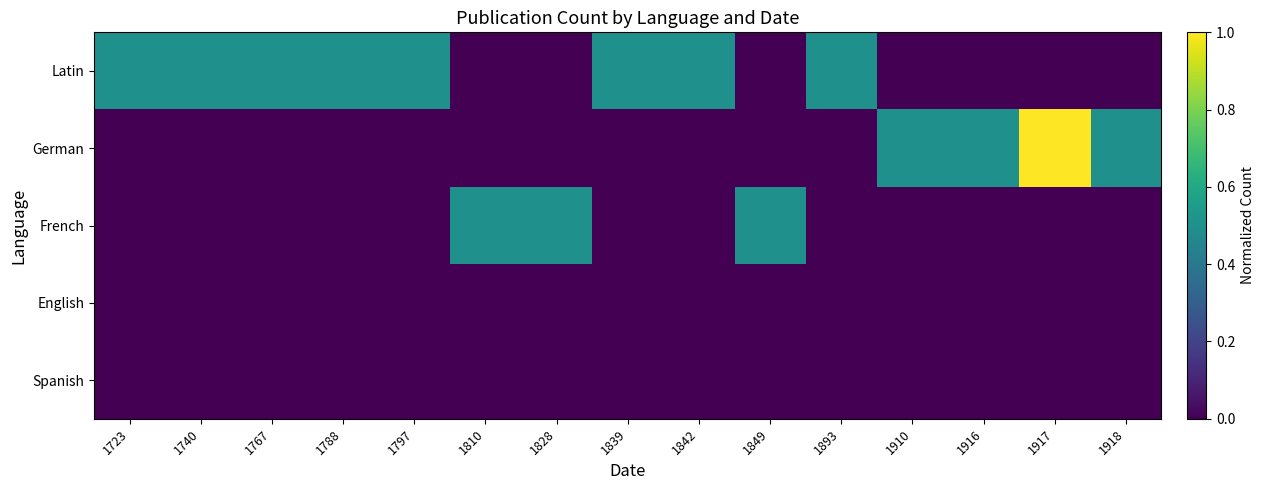

Reading left to right, what are all the values shown in this chart?

Latin: 1723=0.5	1740=0.5	1767=0.5	1788=0.5	1797=0.5	1810=0.0	1828=0.0	1839=0.5	1842=0.5	1849=0.0	1893=0.5	1910=0.0	1916=0.0	1917=0.0	1918=0.0
German: 1723=0.0	1740=0.0	1767=0.0	1788=0.0	1797=0.0	1810=0.0	1828=0.0	1839=0.0	1842=0.0	1849=0.0	1893=0.0	1910=0.5	1916=0.5	1917=1.0	1918=0.5
French: 1723=0.0	1740=0.0	1767=0.0	1788=0.0	1797=0.0	1810=0.5	1828=0.5	1839=0.0	1842=0.0	1849=0.5	1893=0.0	1910=0.0	1916=0.0	1917=0.0	1918=0.0
English: 1723=0.0	1740=0.0	1767=0.0	1788=0.0	1797=0.0	1810=0.0	1828=0.0	1839=0.0	1842=0.0	1849=0.0	1893=0.0	1910=0.0	1916=0.0	1917=0.0	1918=0.0
Spanish: 1723=0.0	1740=0.0	1767=0.0	1788=0.0	1797=0.0	1810=0.0	1828=0.0	1839=0.0	1842=0.0	1849=0.0	1893=0.0	1910=0.0	1916=0.0	1917=0.0	1918=0.0